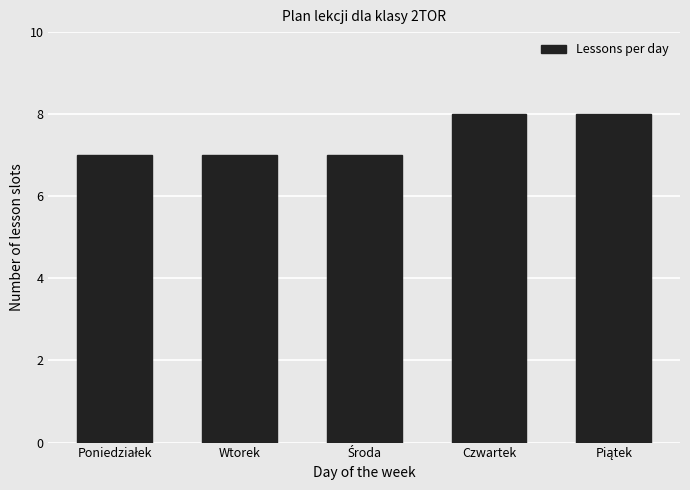

How many bars are there in total?

5